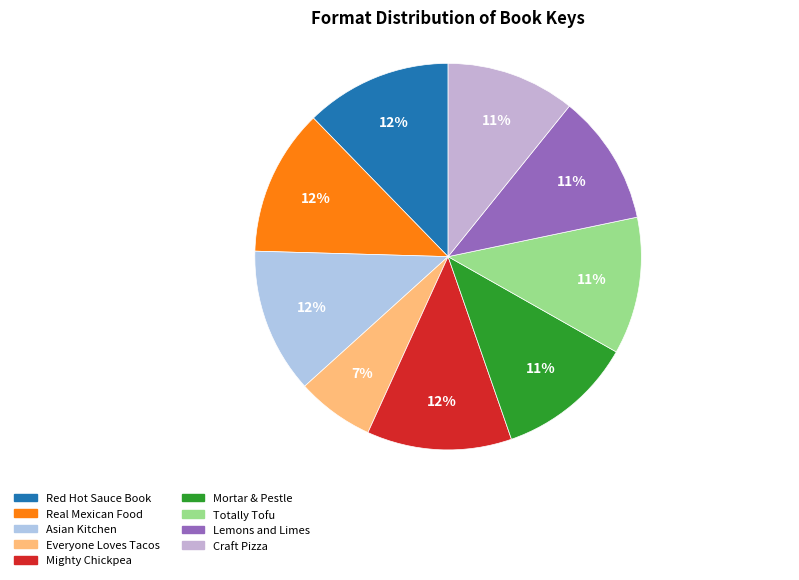

To the nearest percent, what portion does Totally Tofu represent?

11%